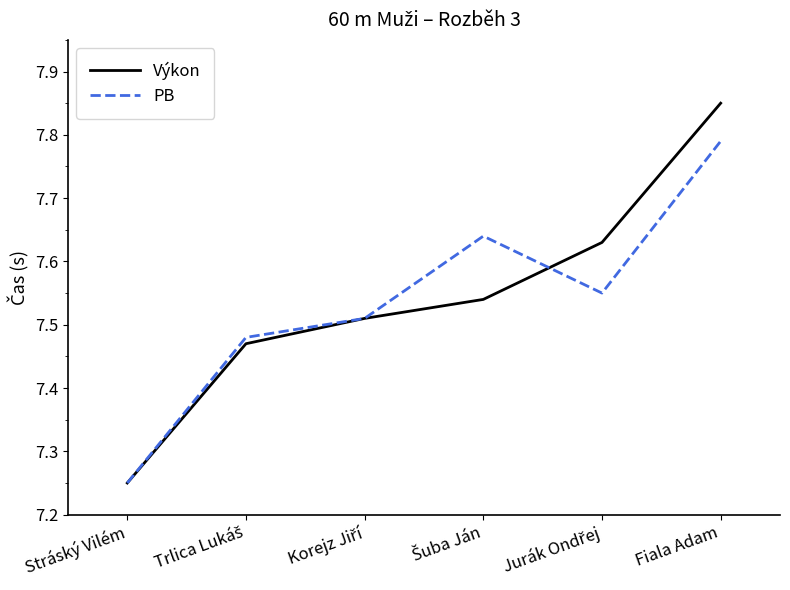

Which series has the largest range (max minus min)?

Výkon